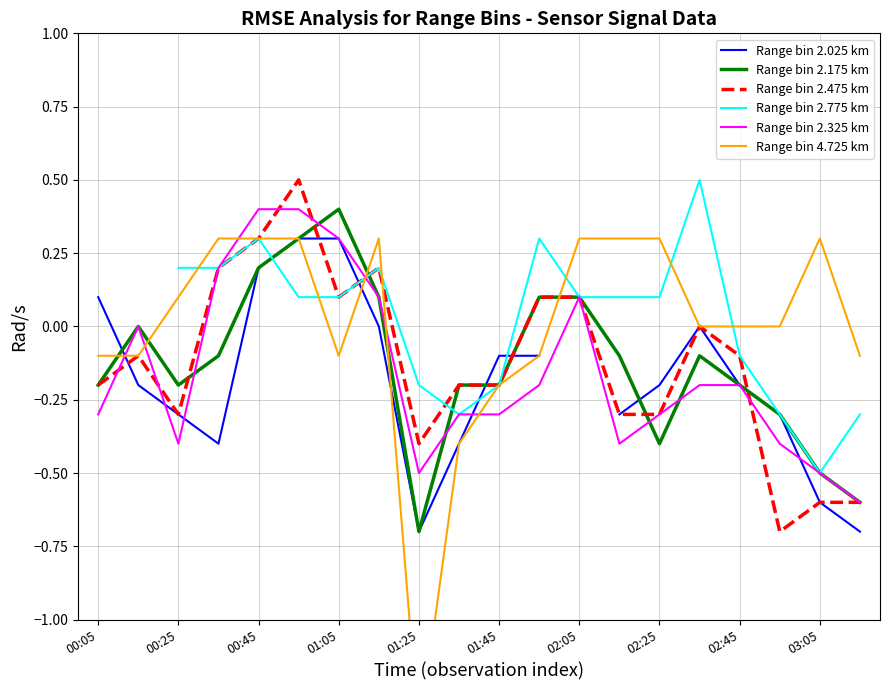

What is the minimum value for Range bin 2.475 km?

-0.7